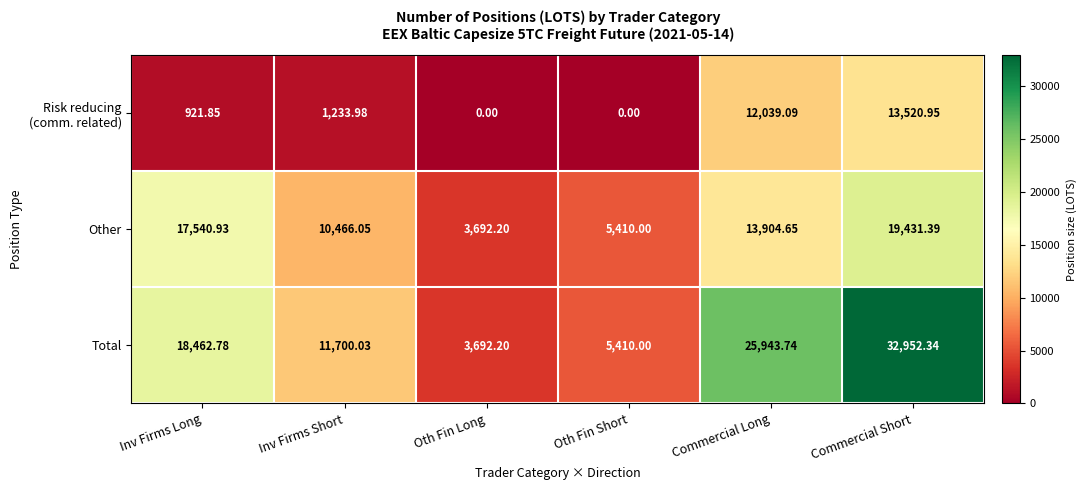

Which series has the largest total across all categories?

Total